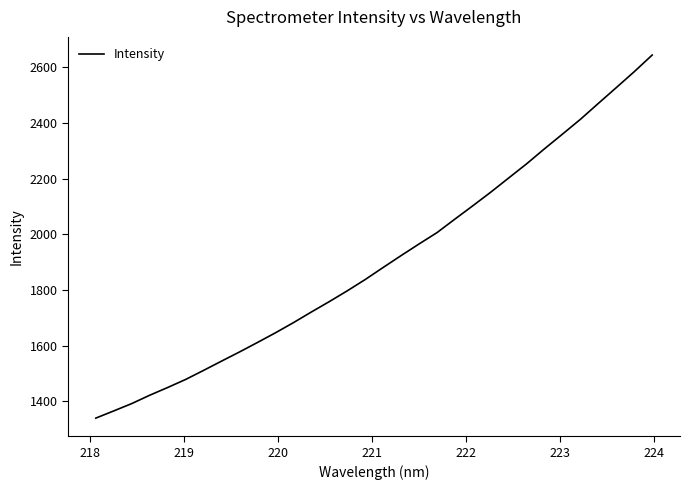

What is the greatest value displayed?

2643.5